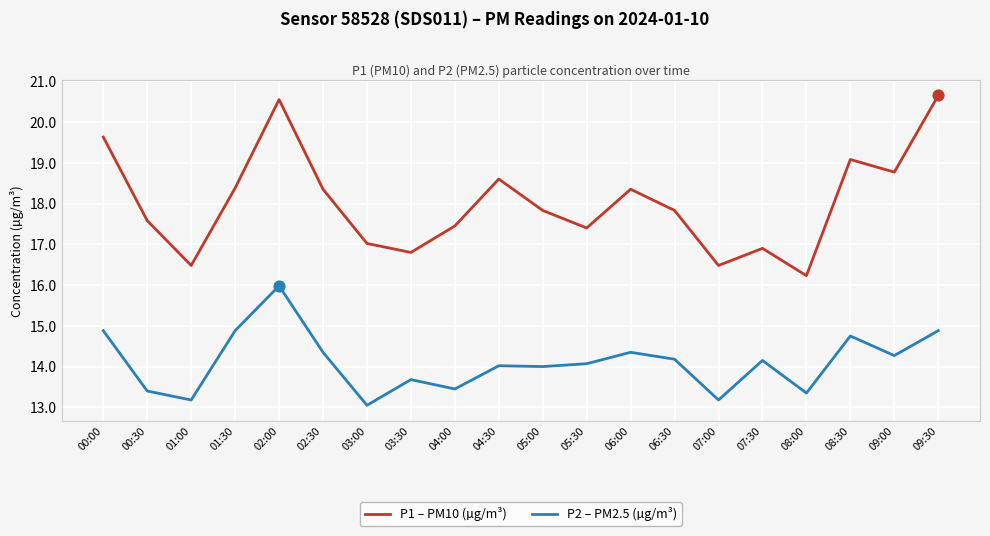

Which series has the largest total across all categories?

P1 – PM10 (µg/m³)